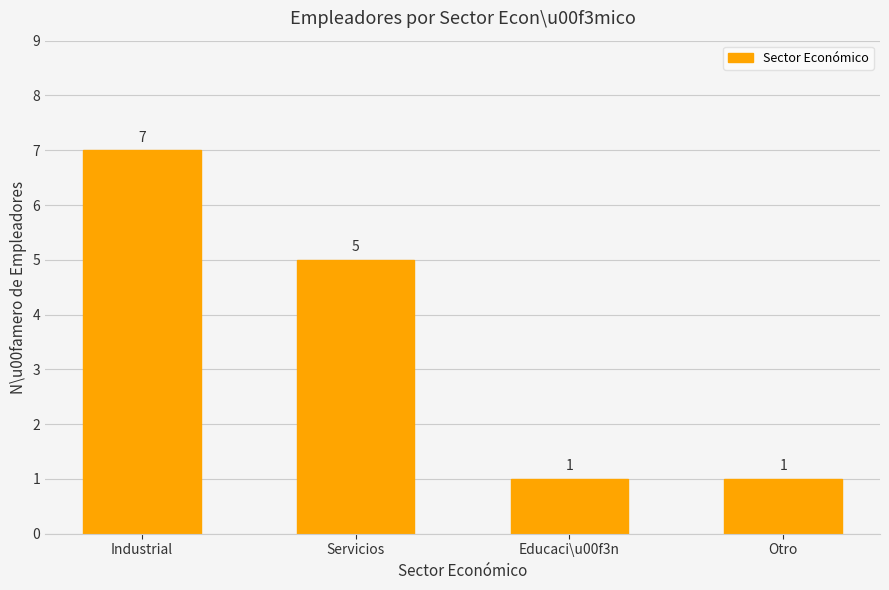

How many bars are there in total?

4